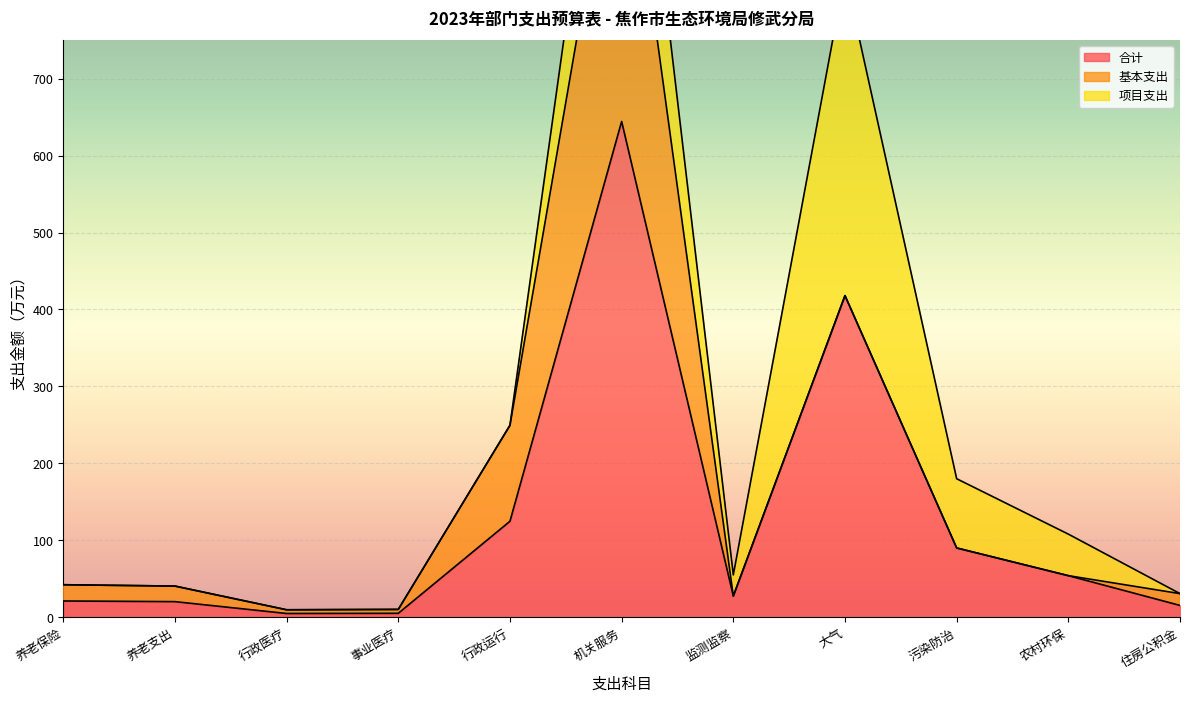

The value of 合计 at 行政单位医疗 is 2.0. True or false?

False